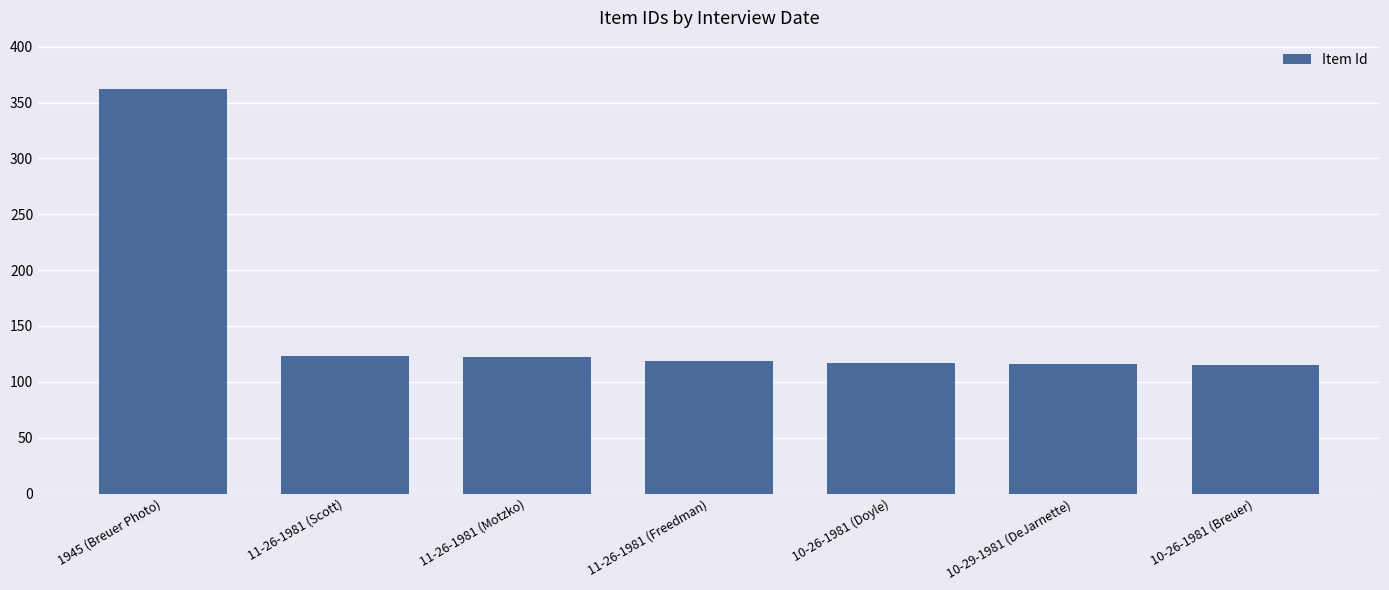

What is the label of the 2nd bar from the right?

10-29-1981 (DeJarnette)